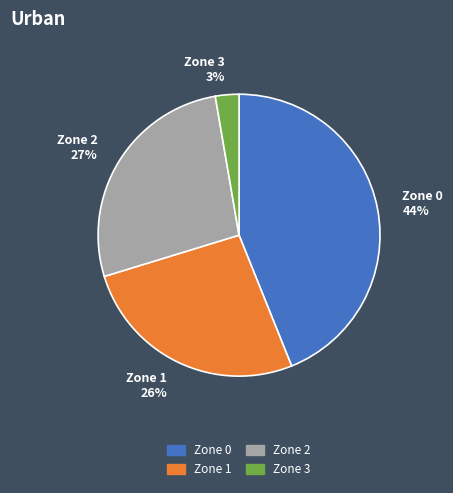

To the nearest percent, what is the average slice percentage?

25%